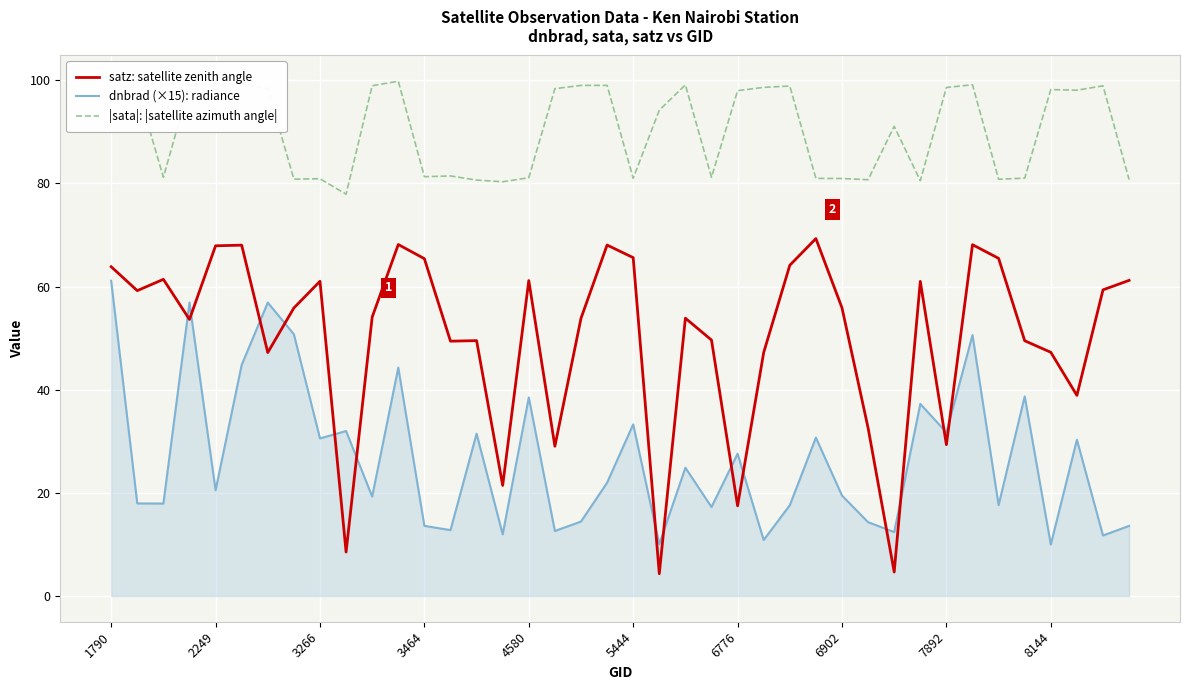

List the series in order of their peak value, lowest first.

dnbrad (×15): radiance, satz: satellite zenith angle, |sata|: |satellite azimuth angle|